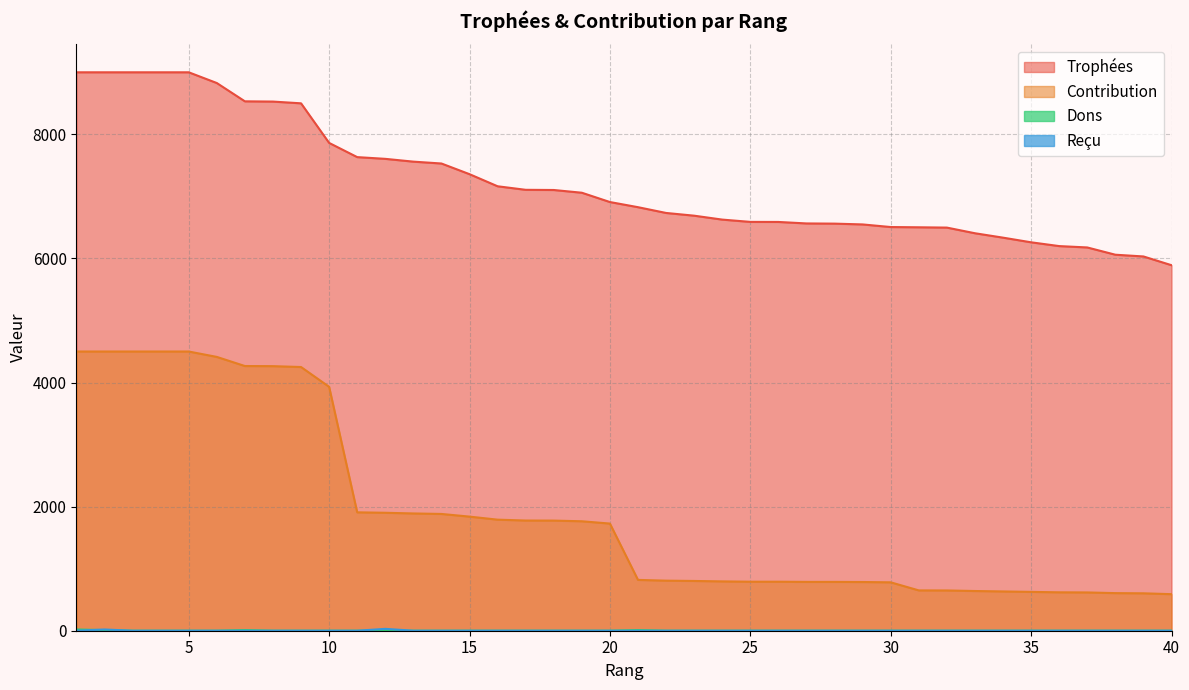

List the labels in order of Dons value, smallest first.

3, 4, 5, 6, 8, 9, 10, 11, 12, 13, 14, 15, 16, 17, 18, 19, 20, 22, 23, 24, 25, 26, 27, 28, 29, 30, 31, 32, 33, 34, 35, 36, 37, 38, 39, 40, 2, 7, 21, 1